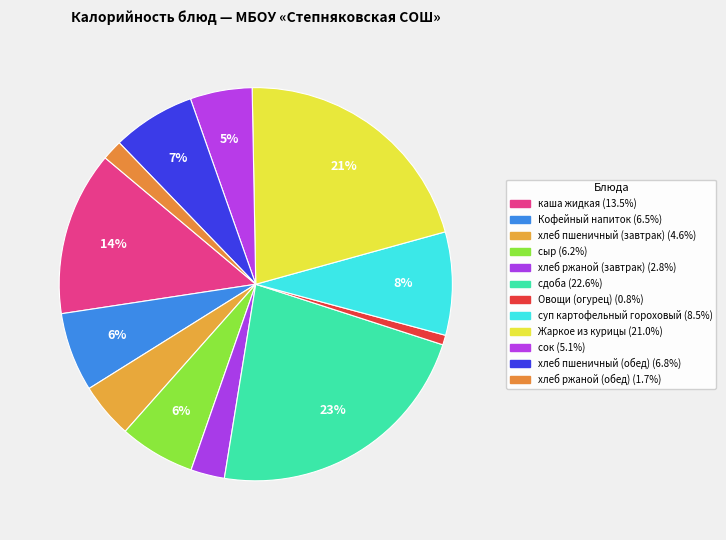

Is there any slice that represents more than half of the pie?

No